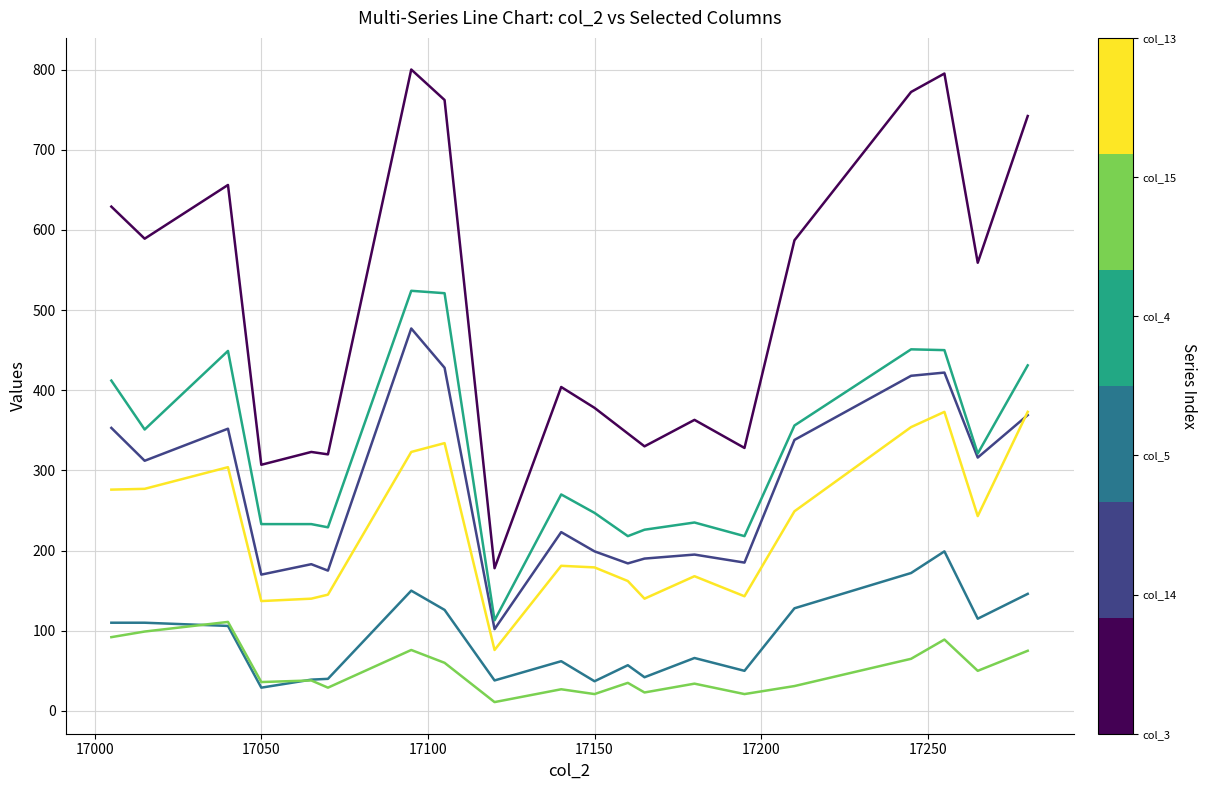

What is the greatest value displayed?

800